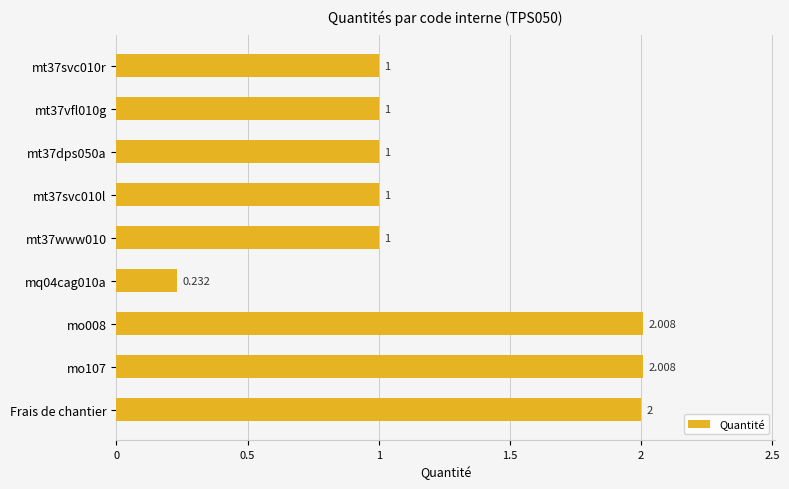

What is the sum of all values?

11.2